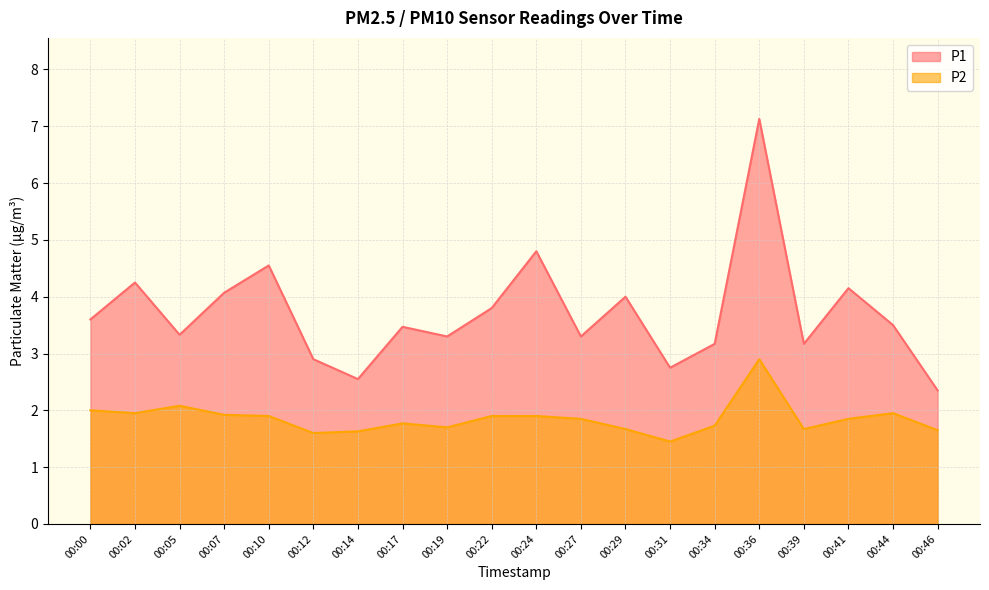

What is the difference between the maximum and second lowest values in the P1 series?

4.6